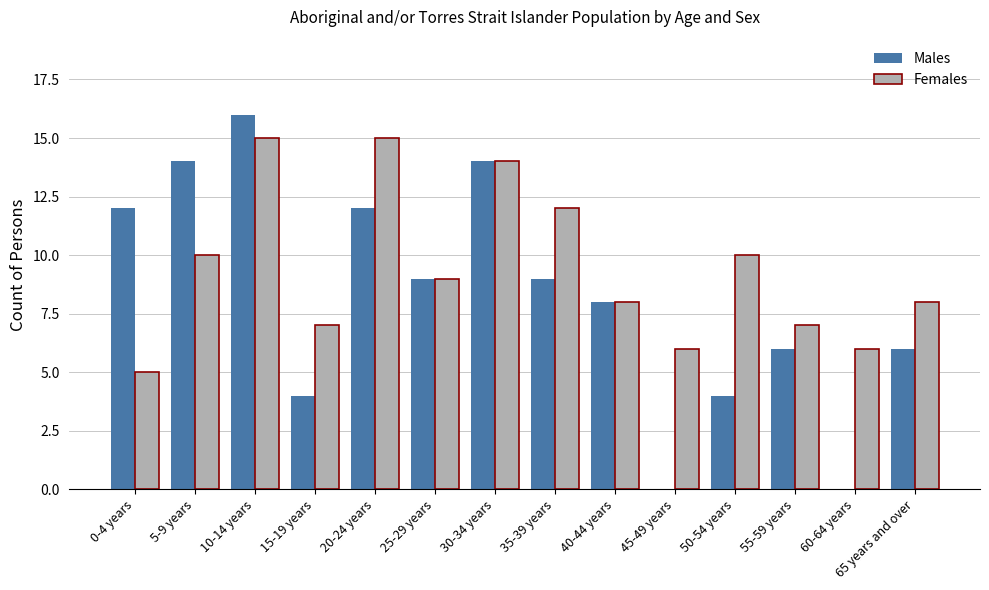

The value of Females at 5-9 years is 16. True or false?

False